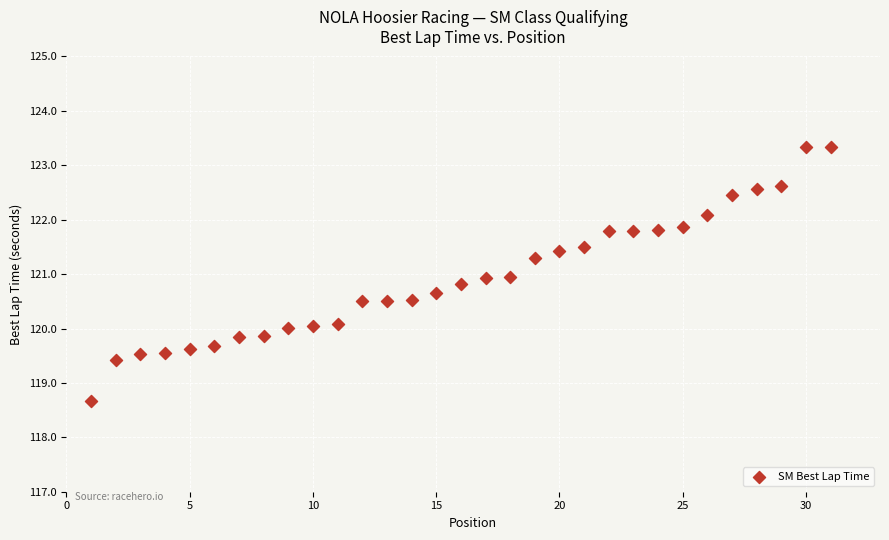

What is the range of X values (max minus min)?

30.0